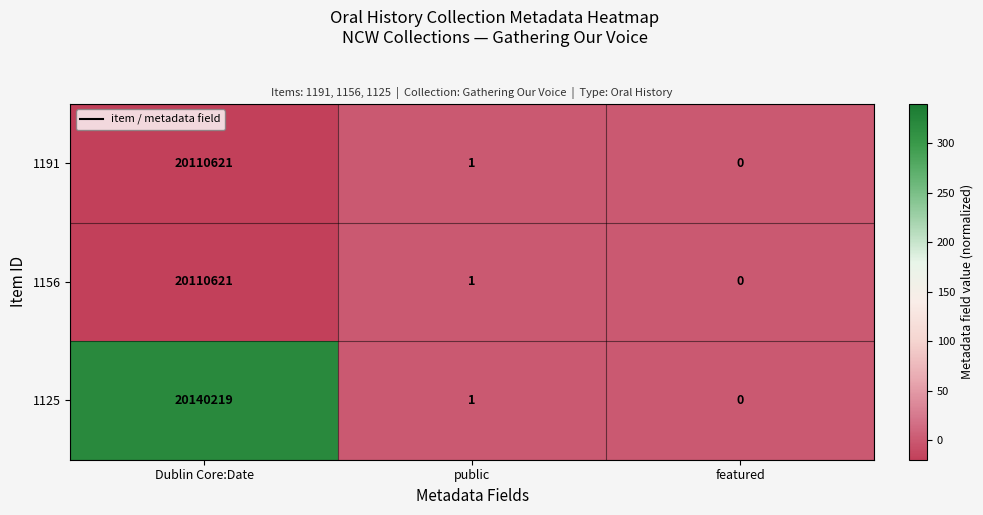

How many series are shown in this chart?

3